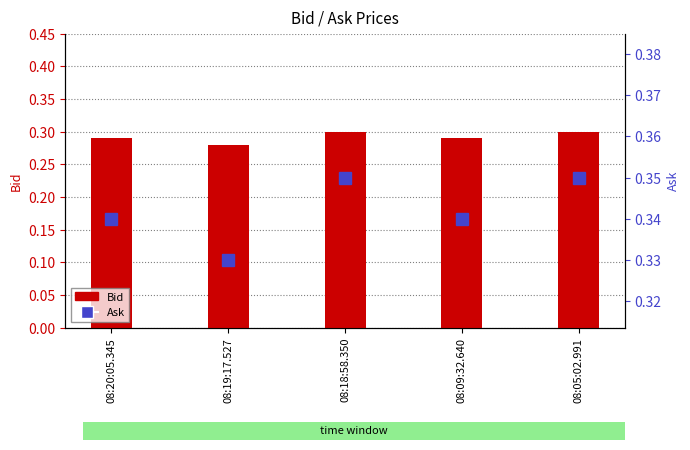

How many series are shown in this chart?

2